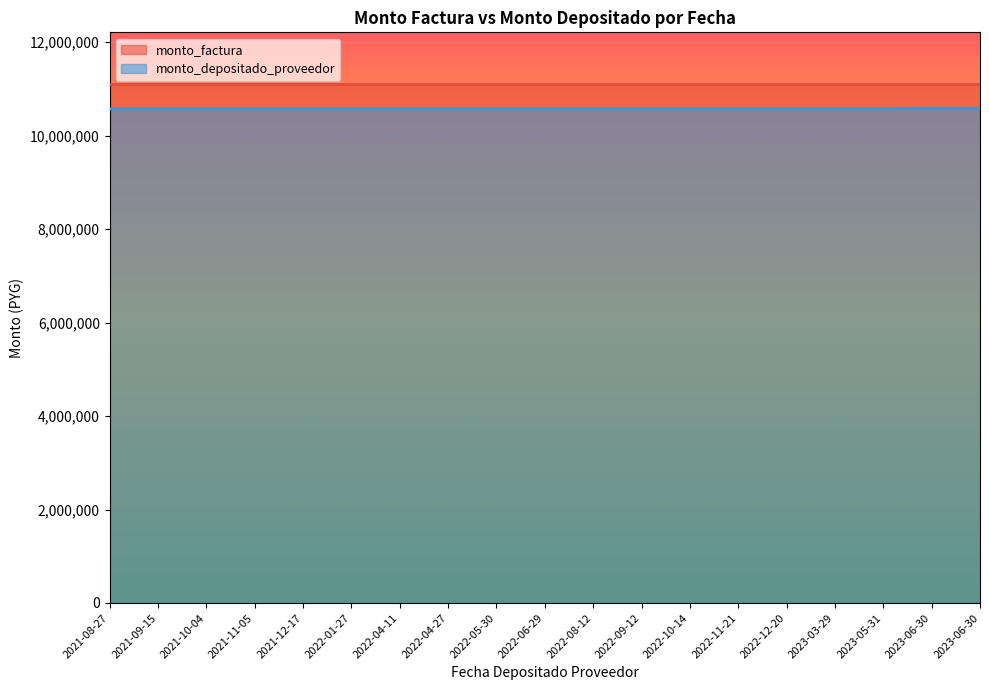

Which has a higher value, 2021-11-05 or 2021-08-27?

2021-11-05